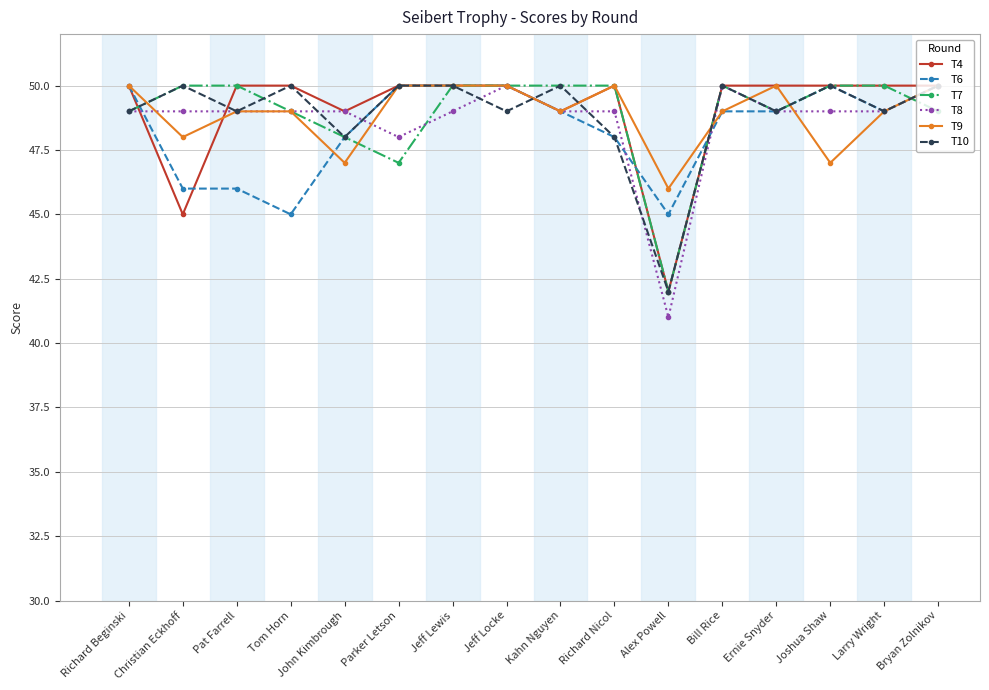

What is the approximate value of T6 at Jeff Lewis?

50